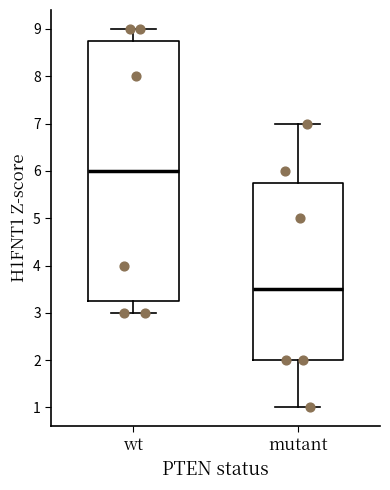

Where is the lower edge of the box for wt on the y-axis? The values are not printed on the chart, so give them approximately, as read against the axis.

3.3